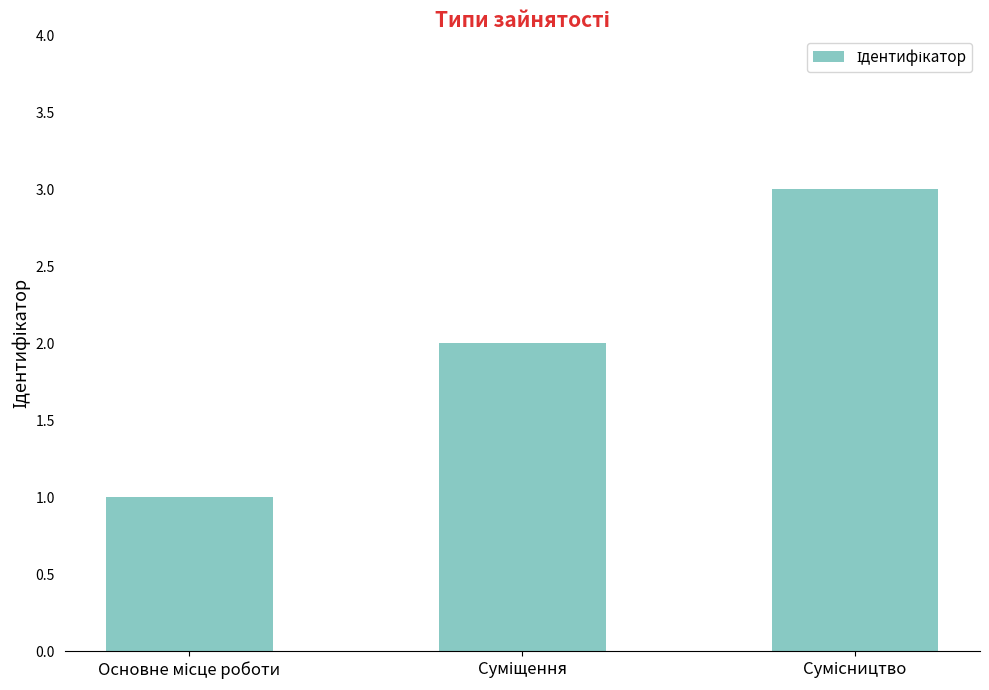

Reading right to left, transcribe all the data shown in this chart.

3	2	1